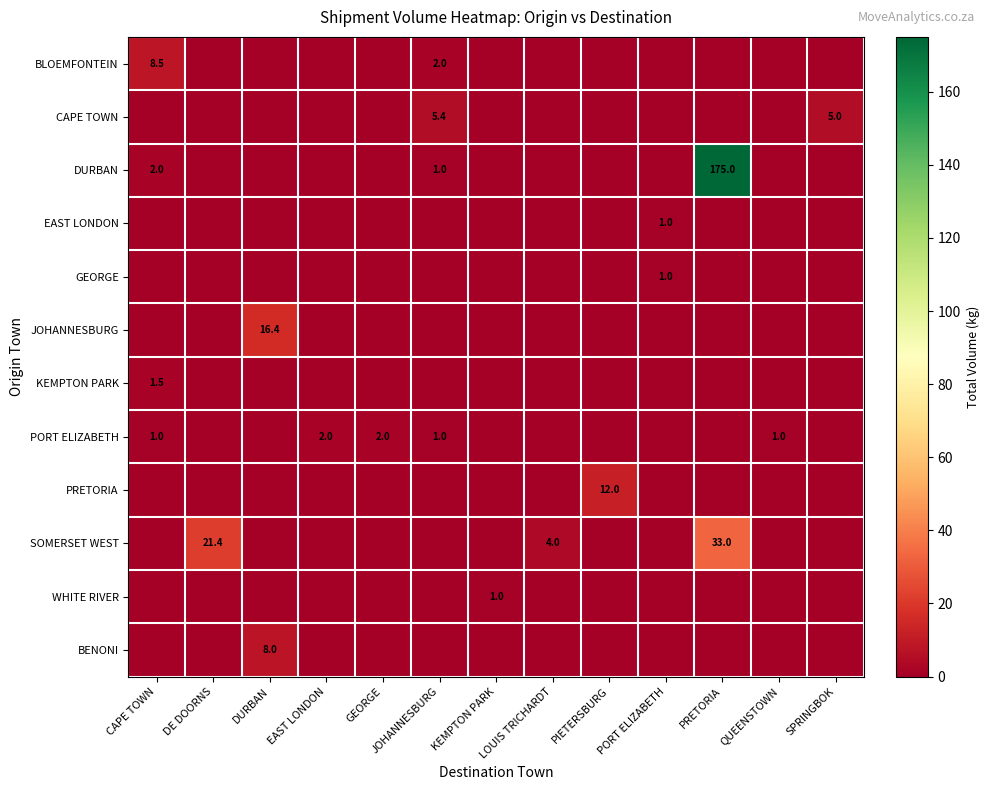

True or false: PORT ELIZABETH has a value of 2.0 at GEORGE.

True